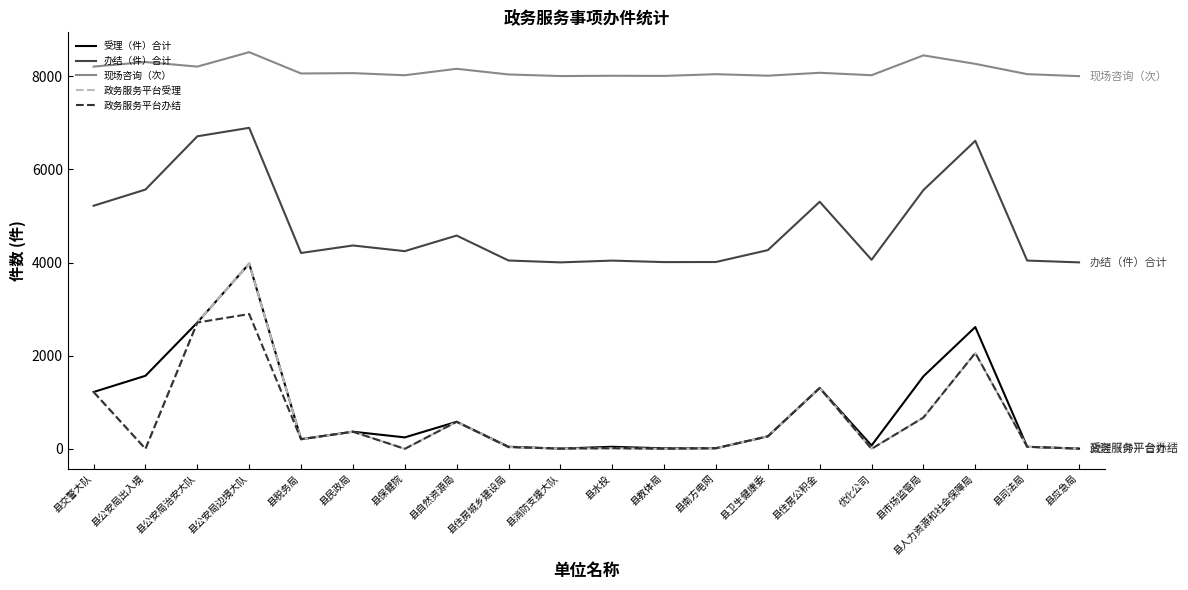

The value of 办结（件）合计 at 县公安局出入境 is 5569. True or false?

True